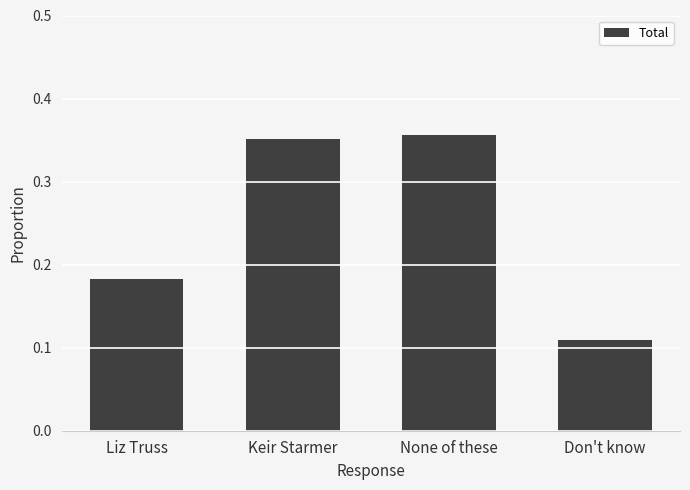

Rank the categories by value from highest to lowest.

None of these, Keir Starmer, Liz Truss, Don't know